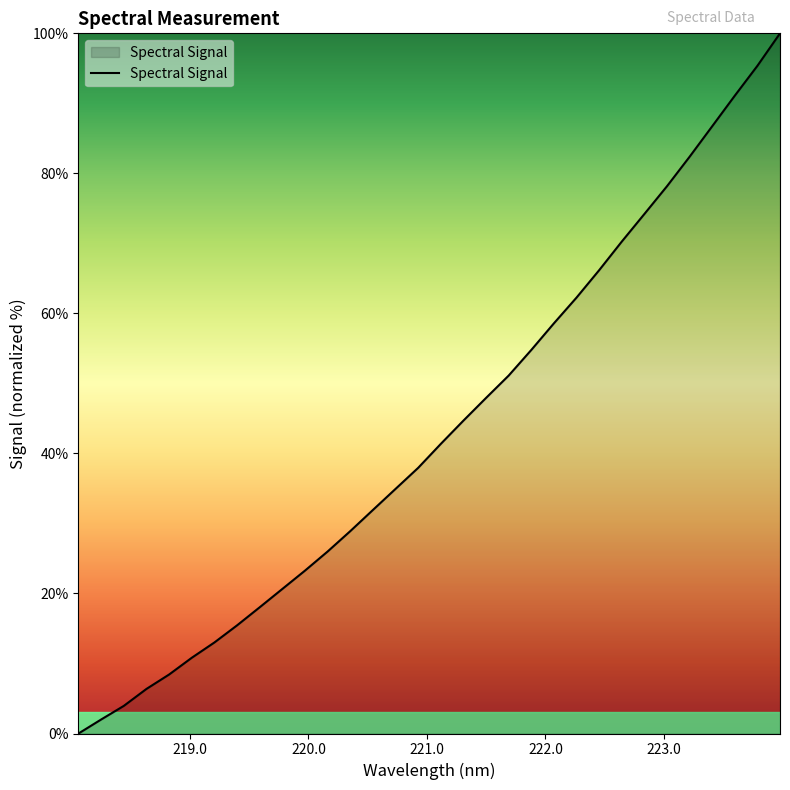

What is the maximum value shown in the chart?

100.0